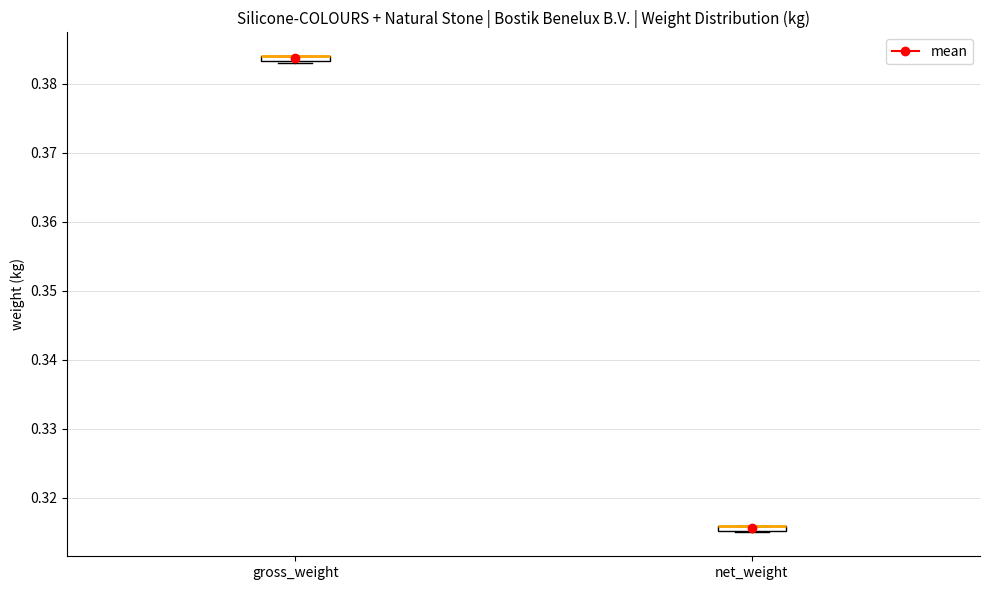

Where is the lower edge of the box for gross_weight on the y-axis? The values are not printed on the chart, so give them approximately, as read against the axis.

0.383